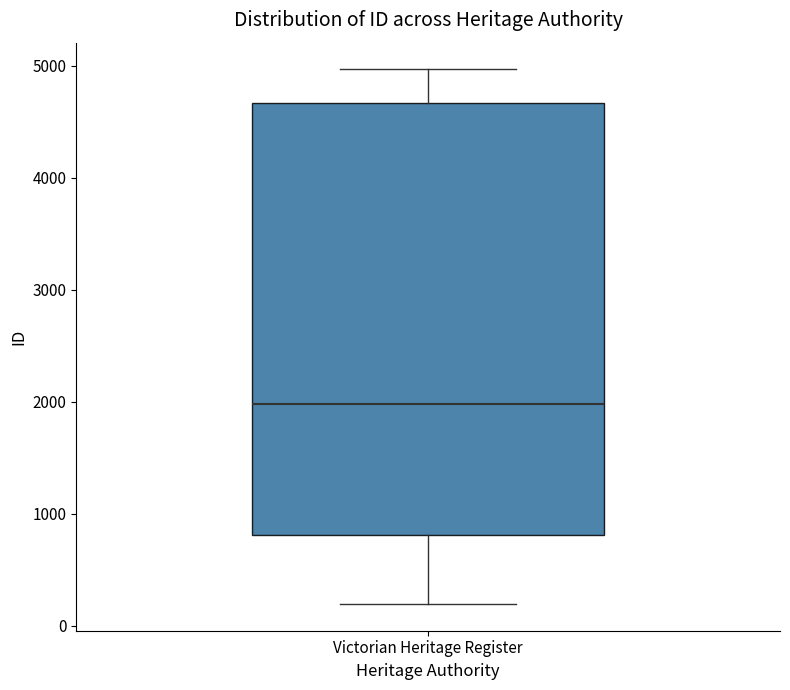

Read this box plot against the y-axis: the position of the median line, the range covered by the box, and the ends of both whiskers. The values are not printed on the chart, so give them approximately, as read against the axis.

median 2000, box 800 to 4700, whiskers 200 to 5000